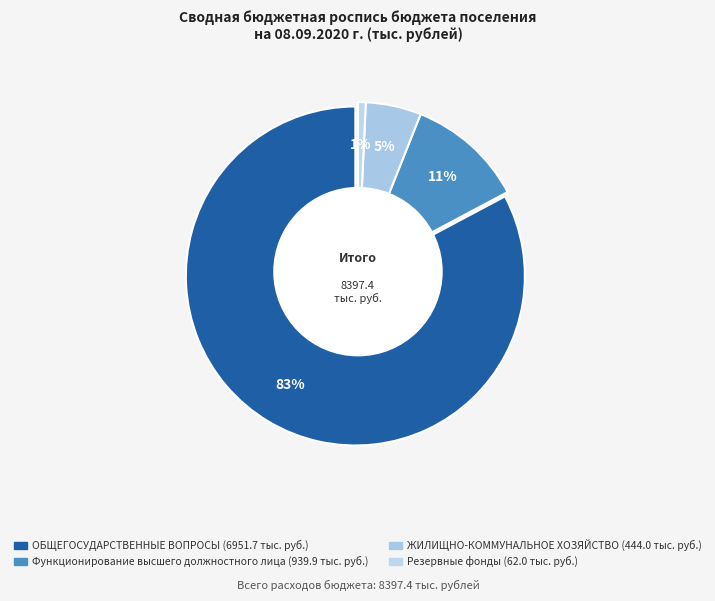

What is the total percentage of Резервные фонды and Функционирование высшего должностного лица?

11.9%